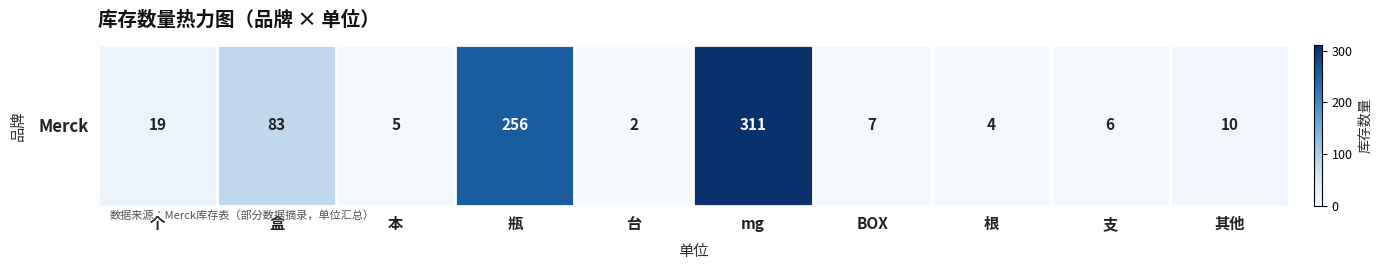

What is the difference between the maximum and minimum values?

309